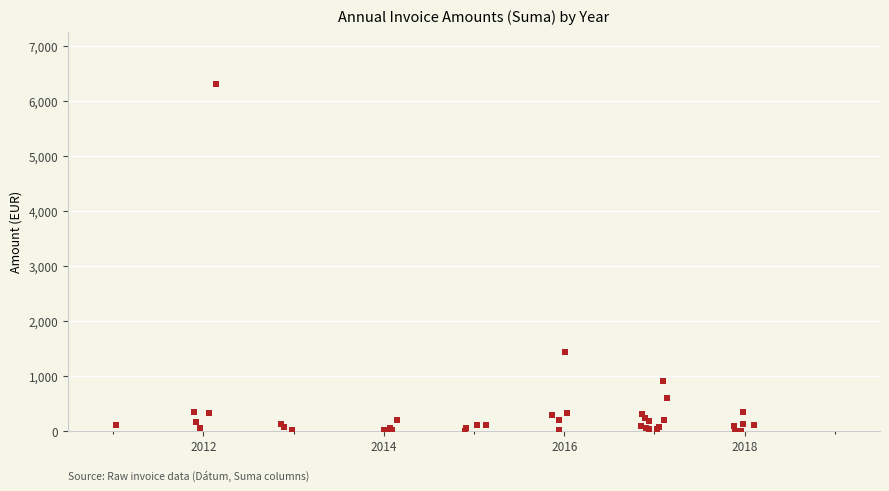

What Y value in the scatter plot is closest to 3154?

1435.7